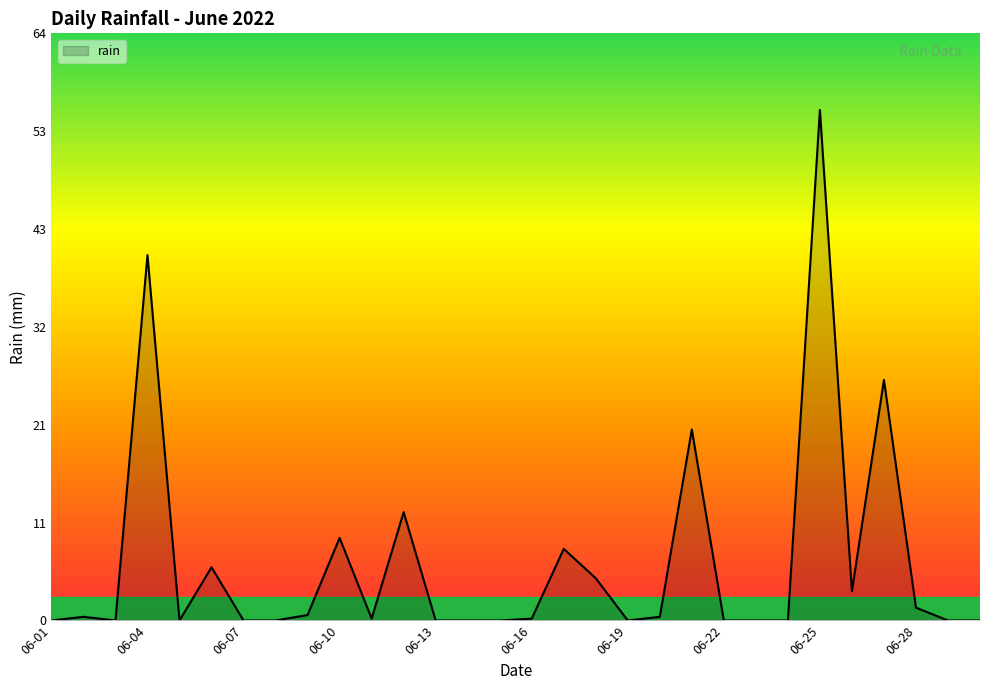

What is the difference between the maximum and minimum values?

55.6